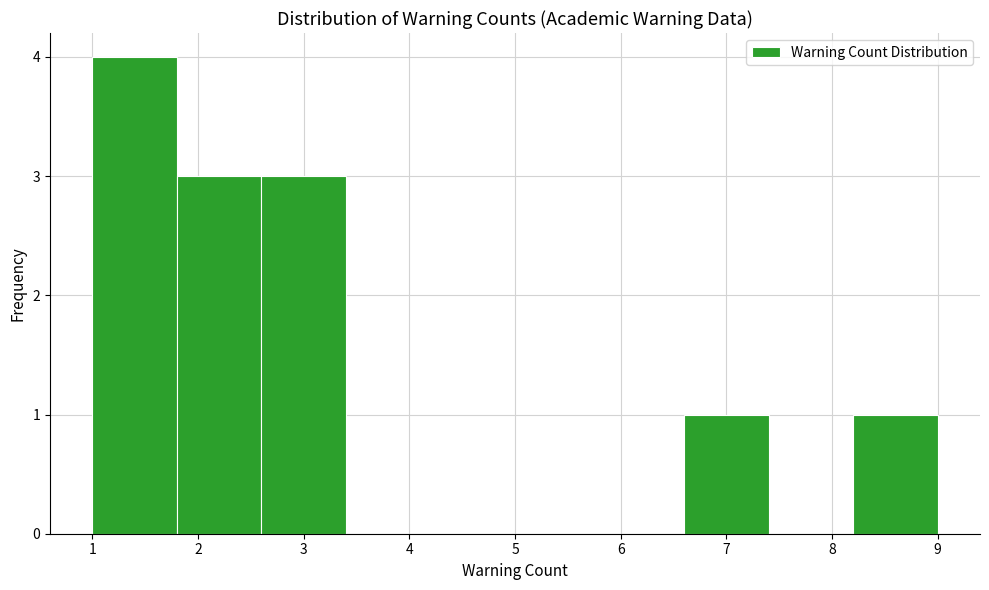

What is the height of the bar covering 2.6 to 3.4 on the x-axis? The values are not printed on the chart, so give them approximately, as read against the axis.

3